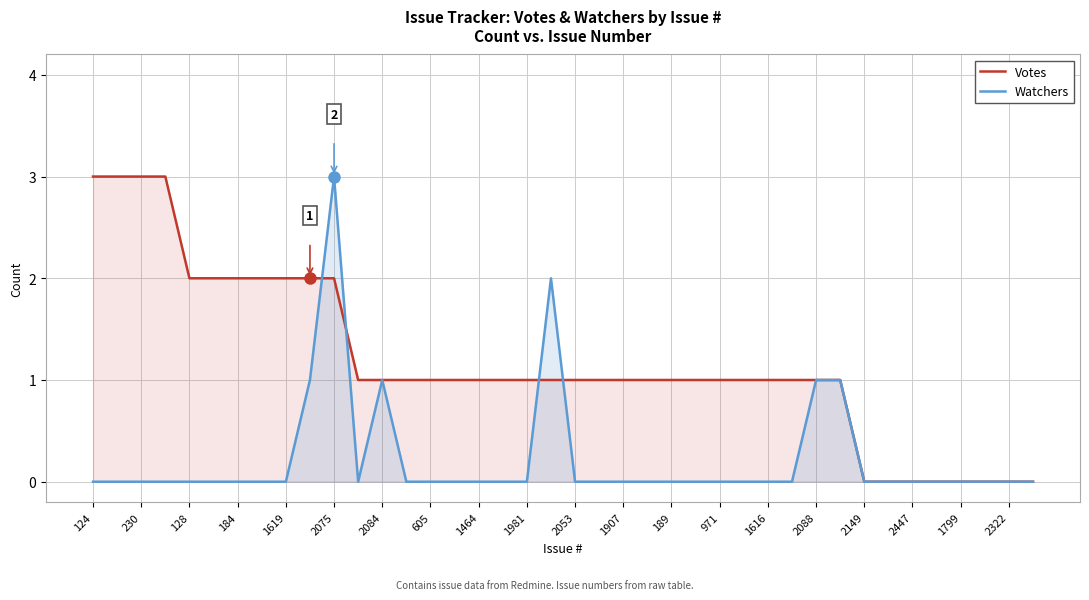

What is the difference between the second highest and second lowest values in the Watchers series?

2